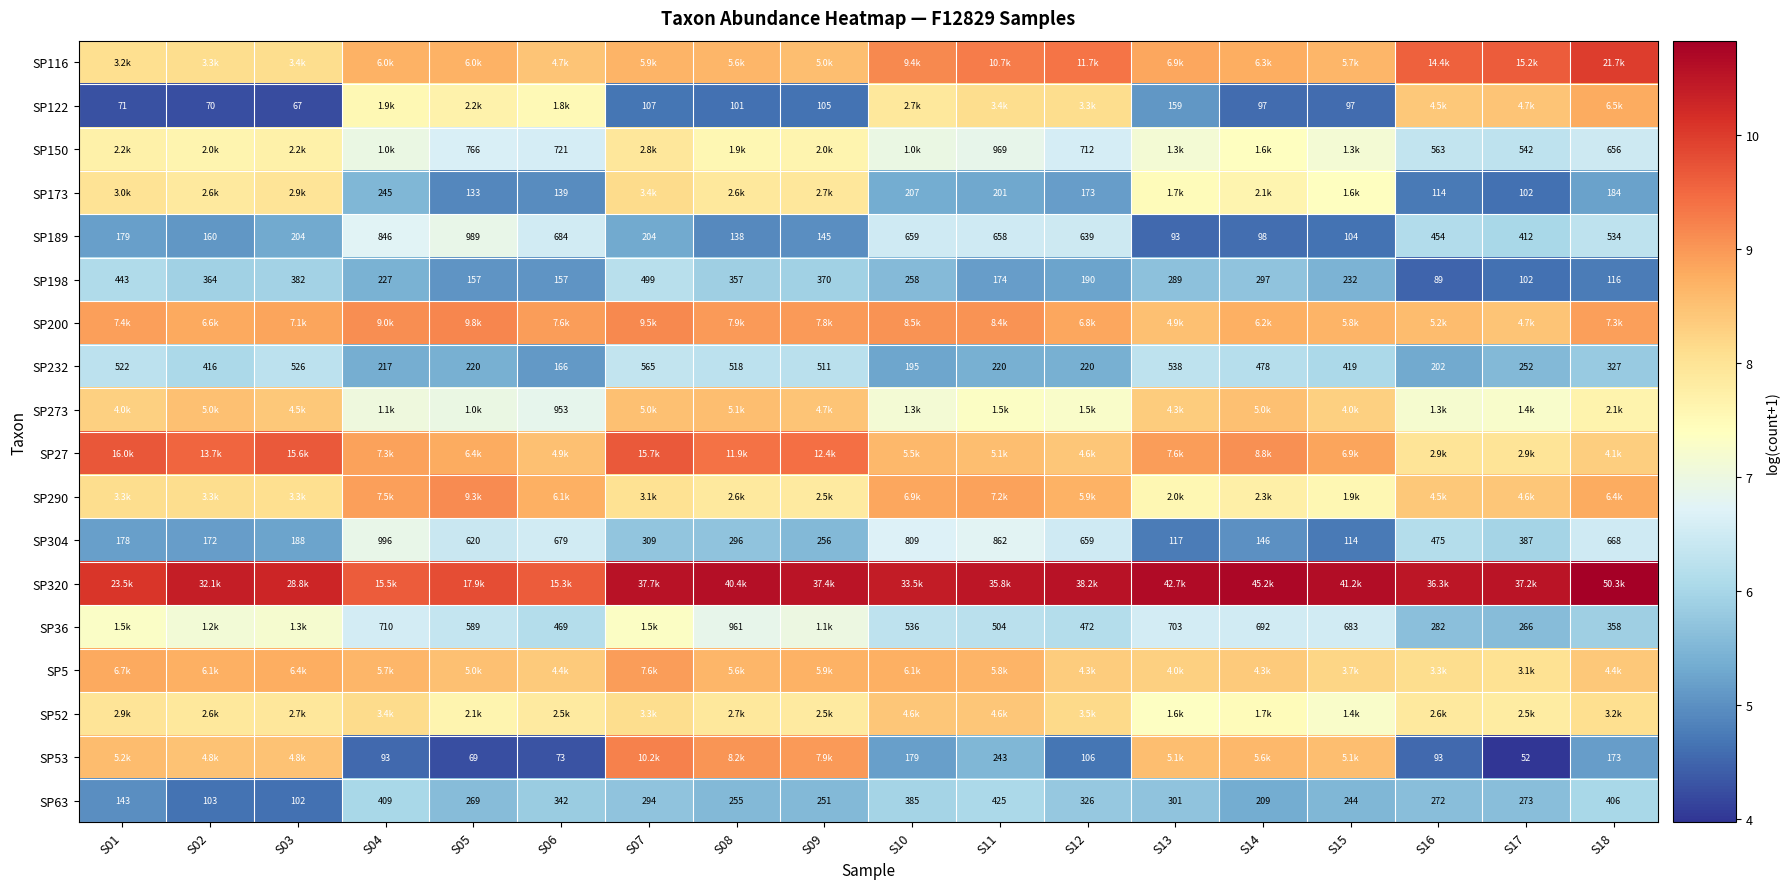

At how many categories does at least one series exceed 6?

18